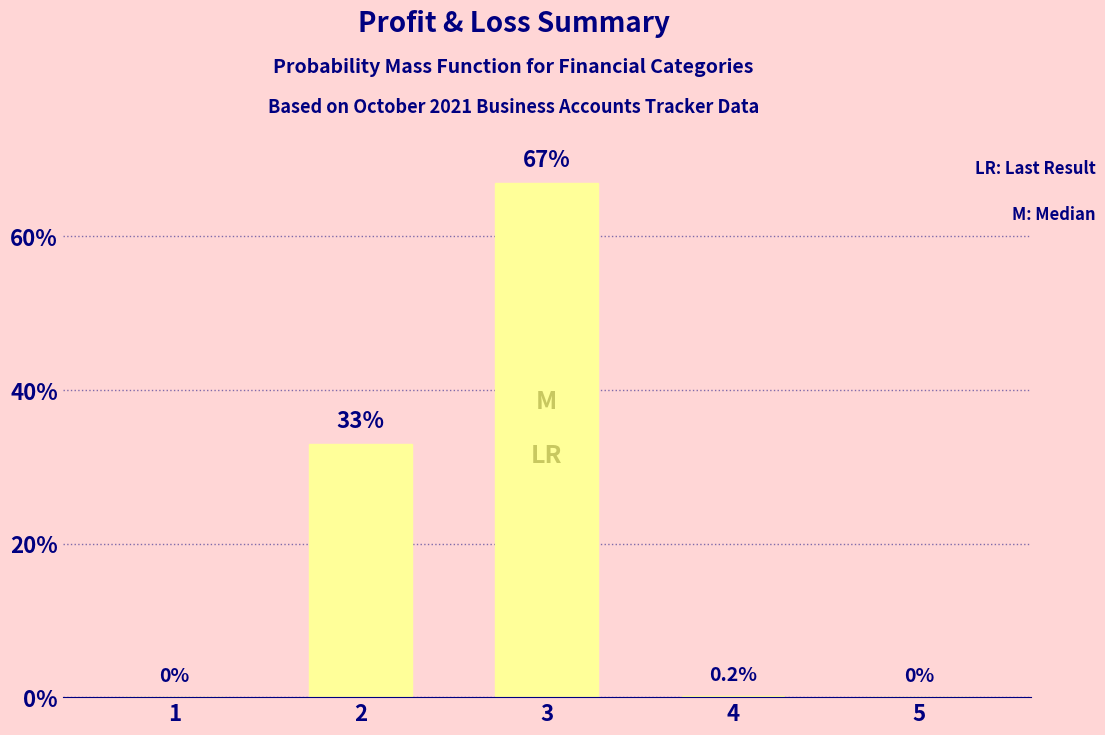

The chart shows a value of -33.0 at 5. True or false?

False